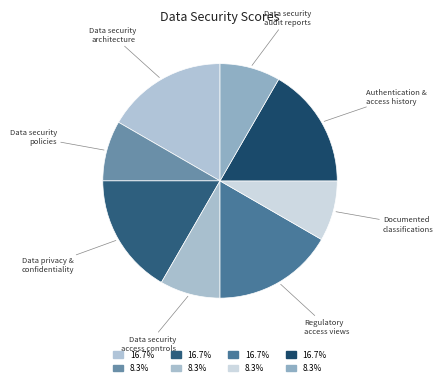

Is Documented classifications the majority of the pie?

No